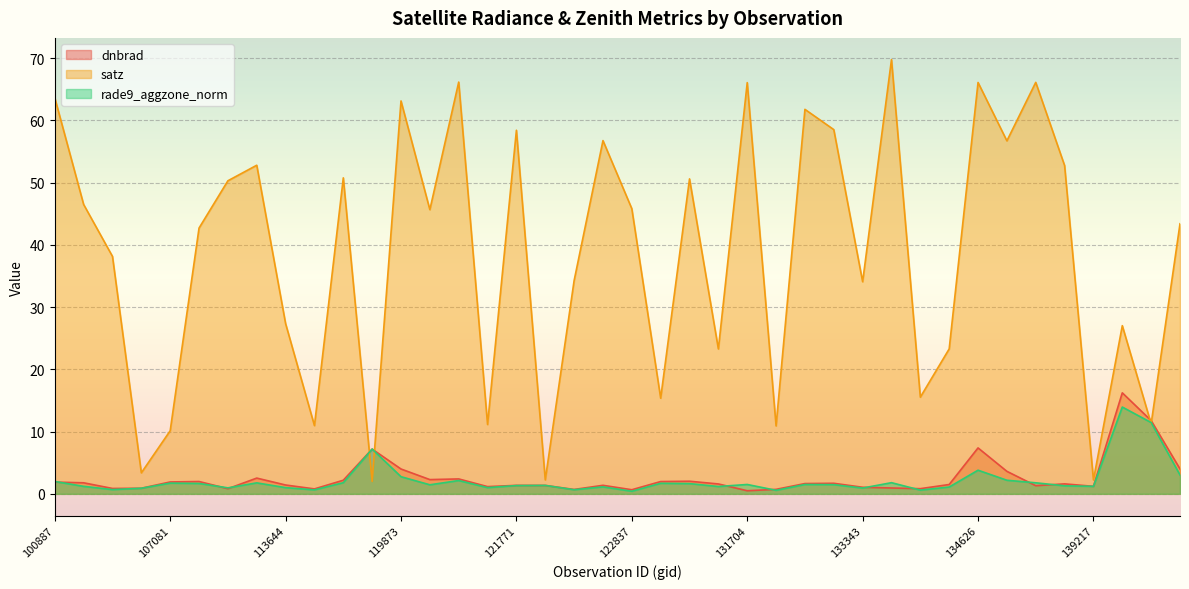

What is the difference between the maximum and minimum values in the satz series?

67.8